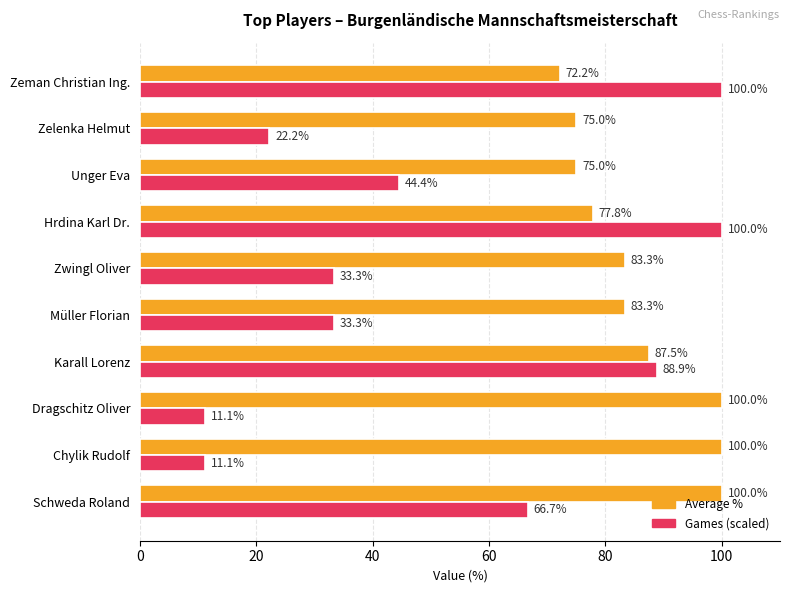

How many categories are shown in the chart?

10